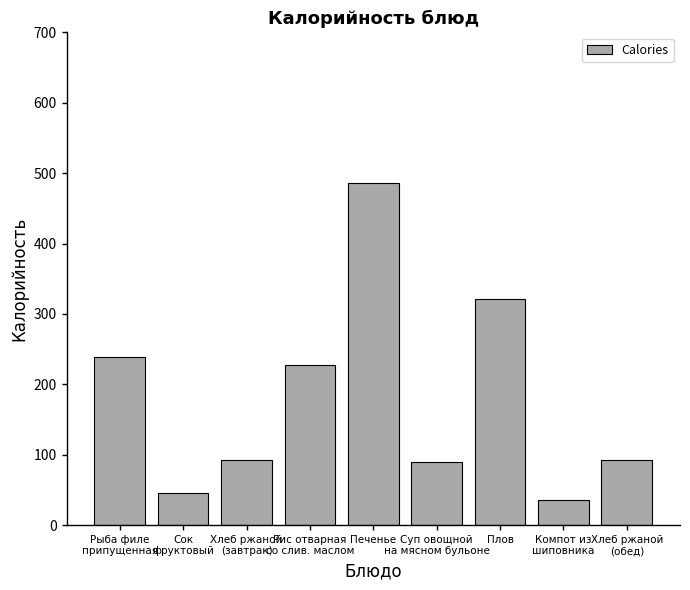

What is the average value?

181.1